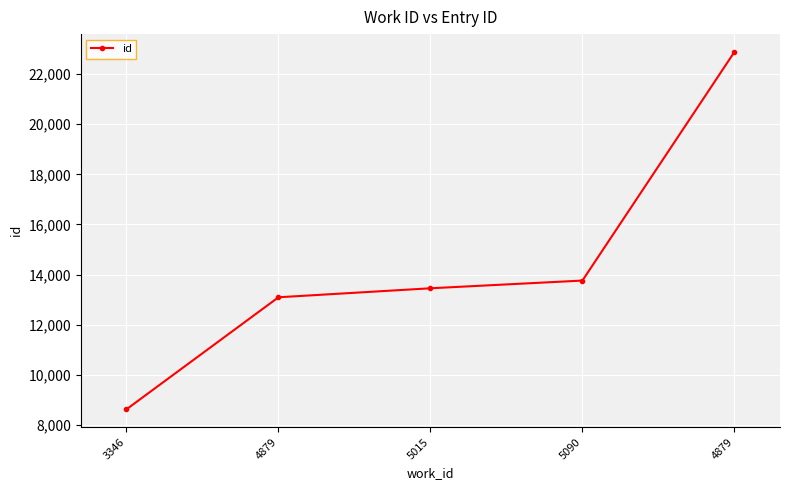

How many lines are shown in the chart?

1